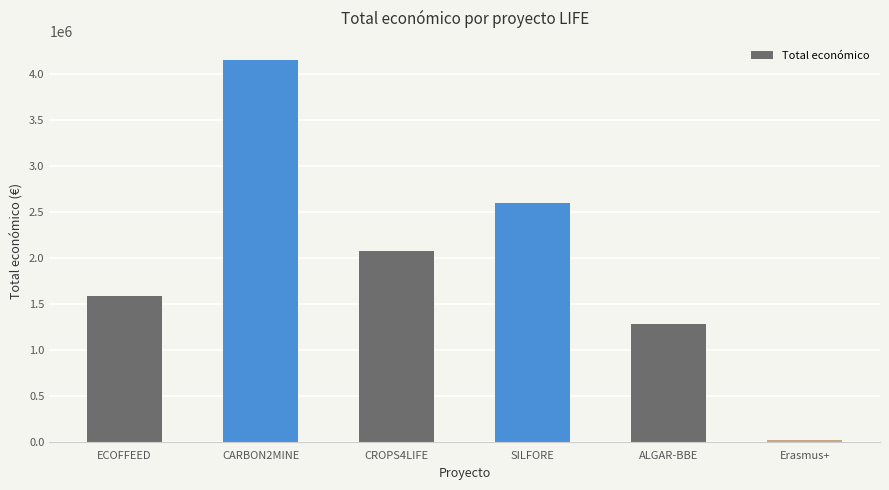

Which label corresponds to the smallest value in the chart?

Erasmus+